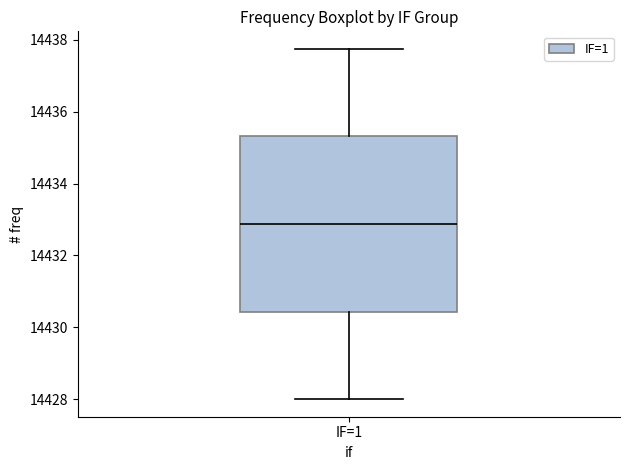

Where is the upper edge of the box for IF=1 on the y-axis? The values are not printed on the chart, so give them approximately, as read against the axis.

14435.4